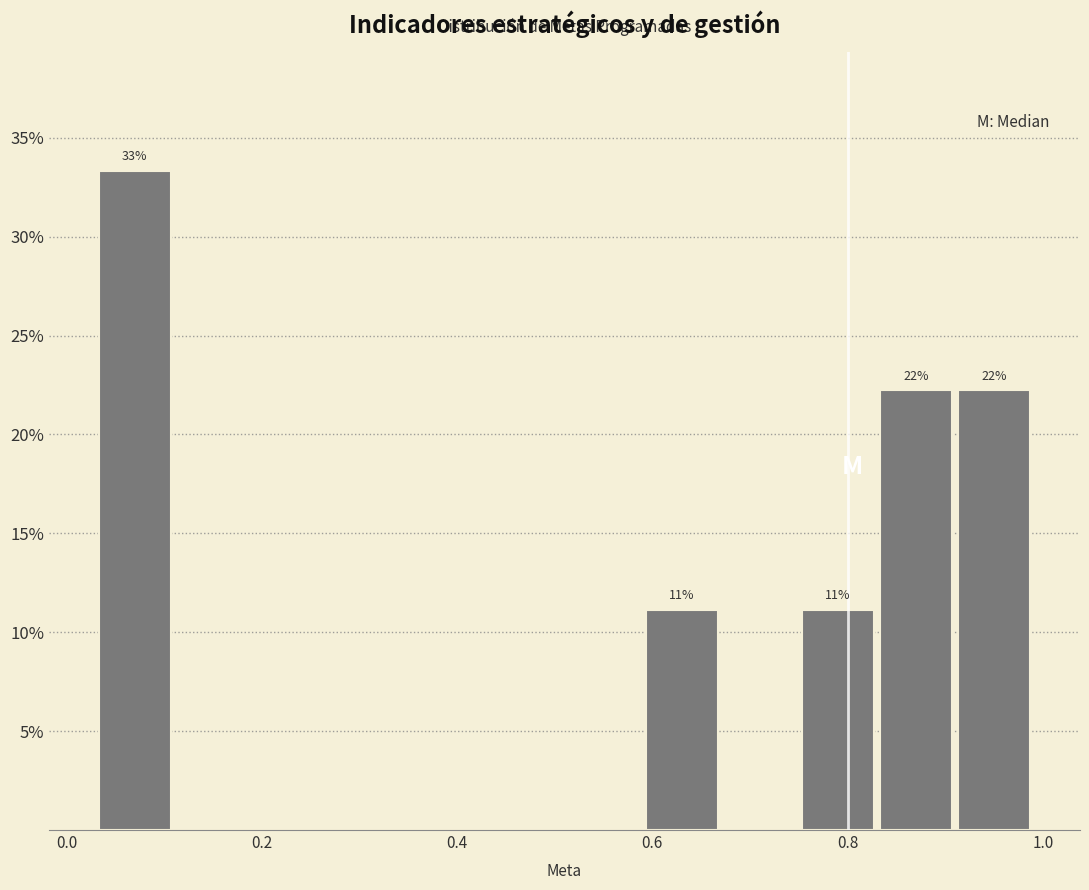

Which range on the x-axis has the tallest bar?

0.03 to 0.11